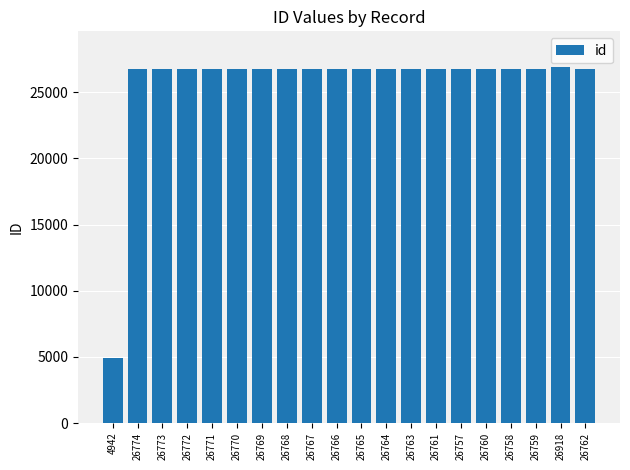

What is the sum of all values?

513639